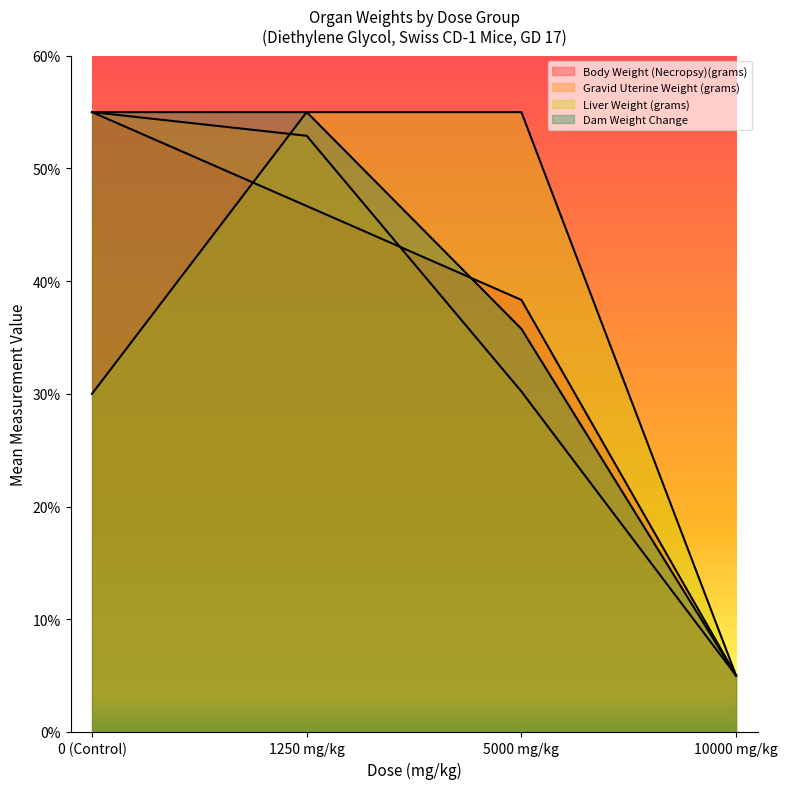

Reading right to left, extract all data points from this chart.

Body Weight (Necropsy)(grams): 5.0	38.3	46.7	55.0
Gravid Uterine Weight (grams): 5.0	30.2	52.9	55.0
Liver Weight (grams): 5.0	55.0	55.0	30.0
Dam Weight Change: 5.0	35.8	55.0	55.0